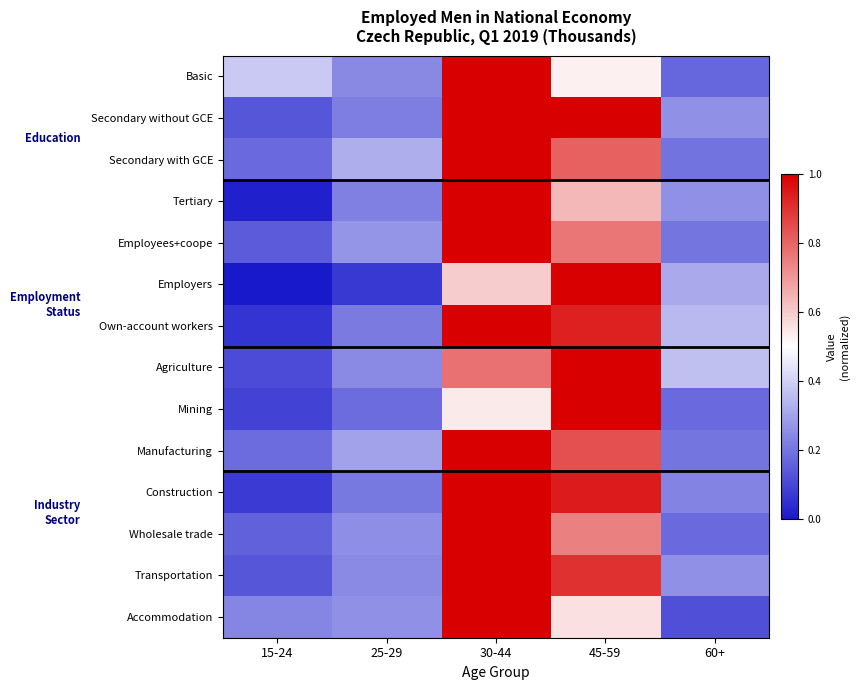

Reading left to right, list all the values displayed in this chart.

Basic: 15-24=0.4	25-29=0.2	30-44=1.0	45-59=0.5	60+=0.2
Secondary without GCE: 15-24=0.1	25-29=0.2	30-44=1.0	45-59=1.0	60+=0.3
Secondary with GCE: 15-24=0.2	25-29=0.3	30-44=1.0	45-59=0.8	60+=0.2
Tertiary: 15-24=0.0	25-29=0.2	30-44=1.0	45-59=0.6	60+=0.3
Employees+coope: 15-24=0.1	25-29=0.3	30-44=1.0	45-59=0.8	60+=0.2
Employers: 15-24=0.0	25-29=0.1	30-44=0.6	45-59=1.0	60+=0.3
Own-account workers: 15-24=0.1	25-29=0.2	30-44=1.0	45-59=0.9	60+=0.4
Agriculture: 15-24=0.1	25-29=0.2	30-44=0.8	45-59=1.0	60+=0.4
Mining: 15-24=0.1	25-29=0.2	30-44=0.5	45-59=1.0	60+=0.2
Manufacturing: 15-24=0.2	25-29=0.3	30-44=1.0	45-59=0.8	60+=0.2
Construction: 15-24=0.1	25-29=0.2	30-44=1.0	45-59=0.9	60+=0.2
Wholesale trade: 15-24=0.2	25-29=0.3	30-44=1.0	45-59=0.7	60+=0.2
Transportation: 15-24=0.1	25-29=0.2	30-44=1.0	45-59=0.9	60+=0.3
Accommodation: 15-24=0.2	25-29=0.3	30-44=1.0	45-59=0.6	60+=0.1